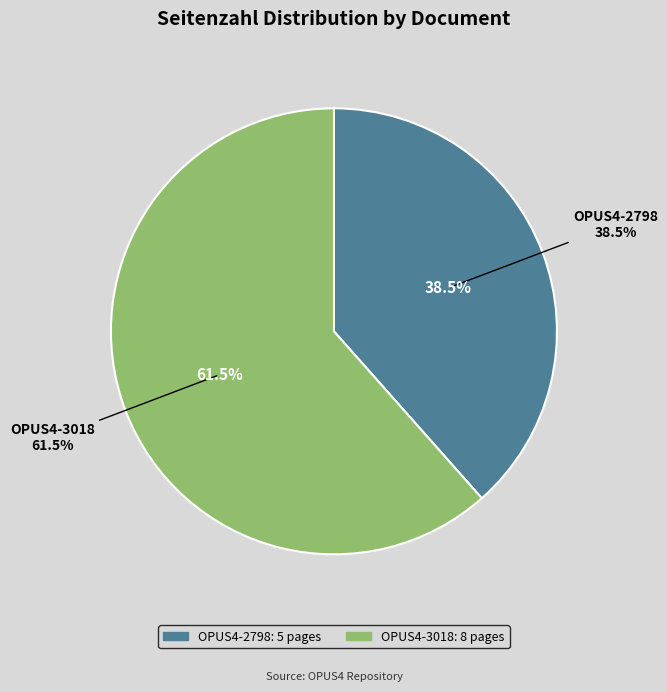

How many segments does this pie chart have?

2